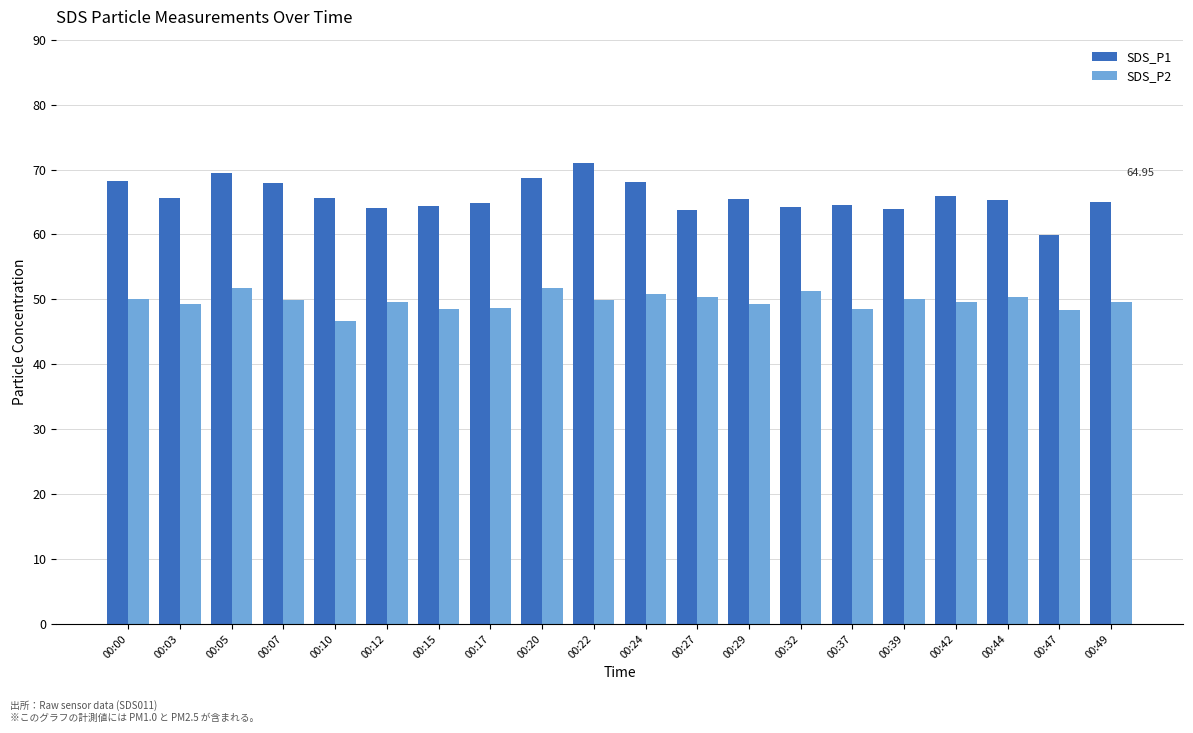

List the series in order of their peak value, lowest first.

SDS_P2, SDS_P1